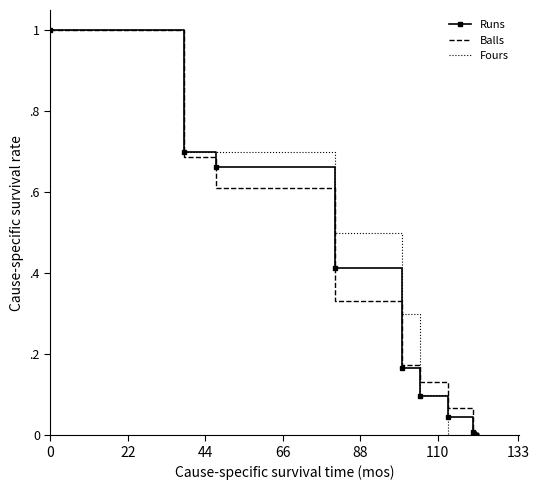

True or false: Fours has more than 2 interior local peaks.

False